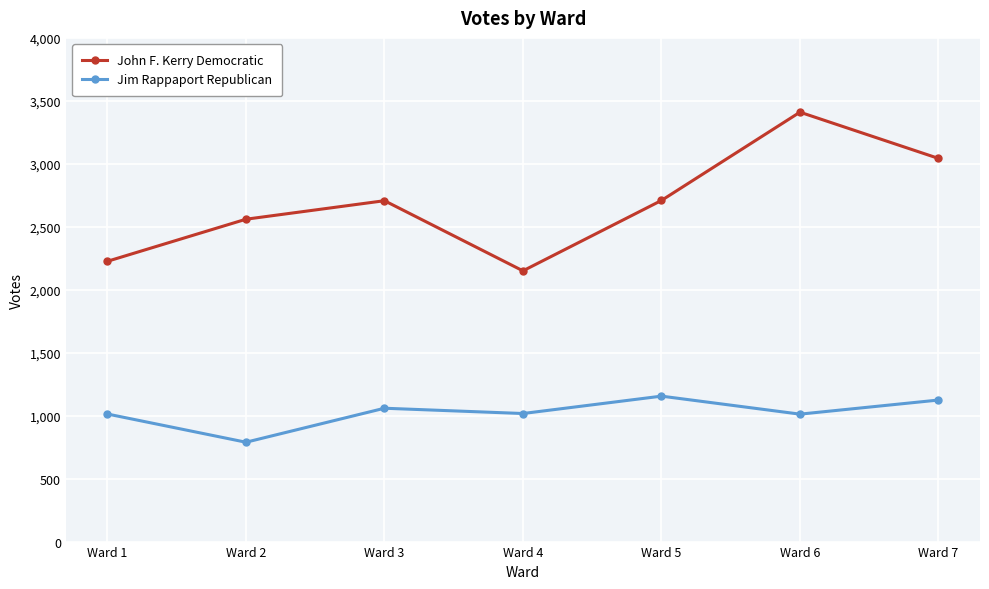

True or false: Jim Rappaport Republican and John F. Kerry Democratic cross at least once.

False